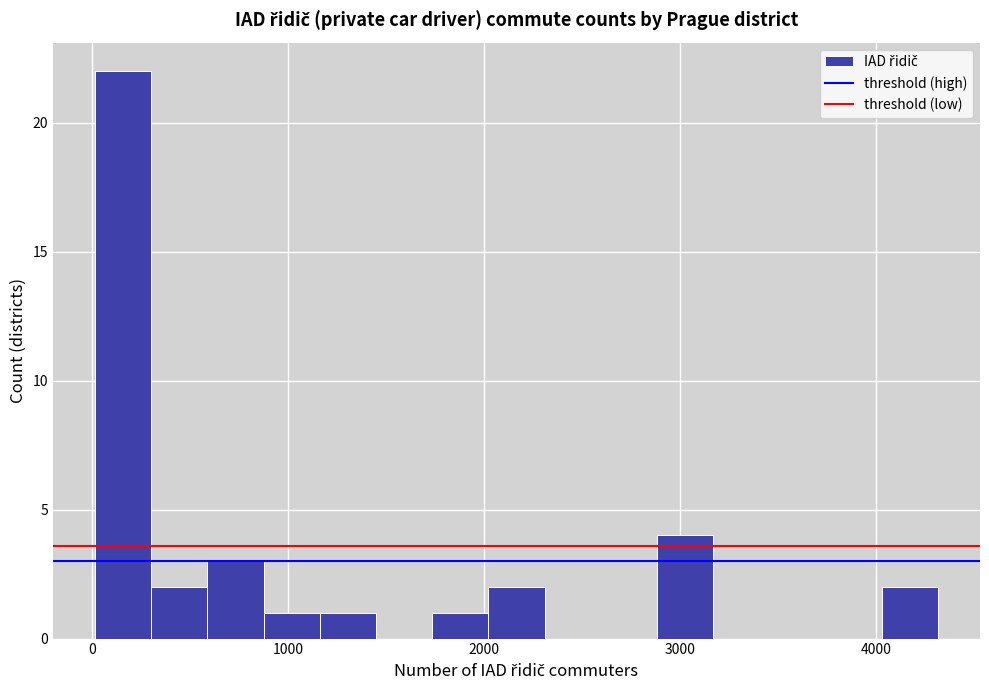

Around what value on the x-axis is the tallest bar? Give the approximate position of its centre, as read against the axis.

200